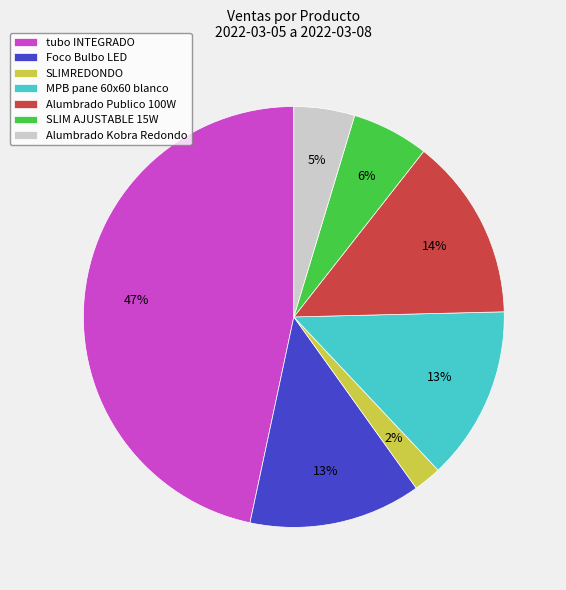

Count the number of slices in the pie.

7